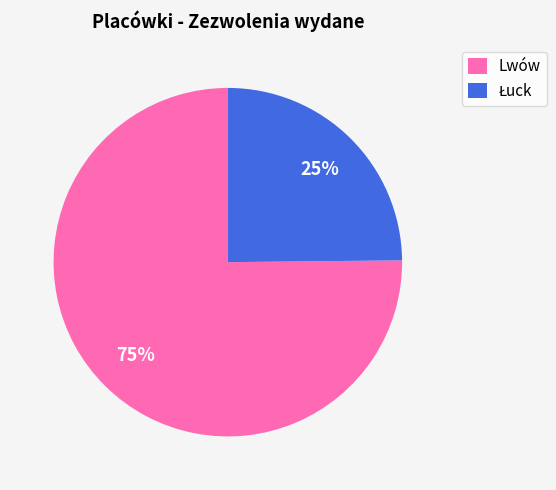

To the nearest percent, what is the difference between the largest and smallest slice percentages?

50%